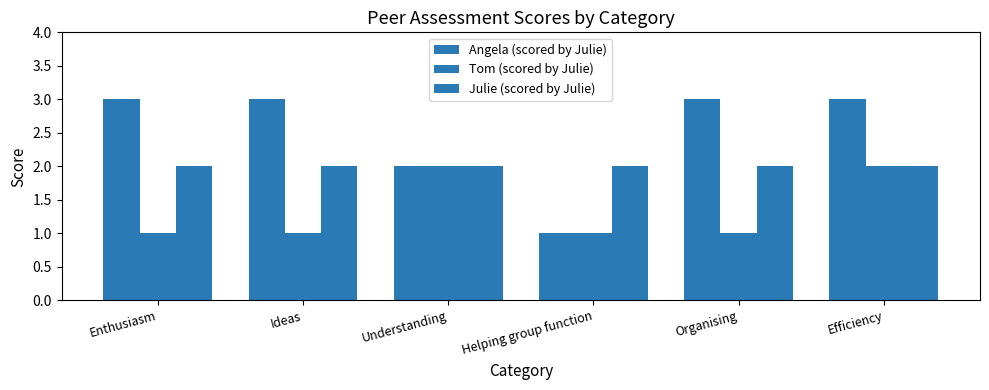

Is the value of Julie (scored by Julie) at Ideas greater than the value of Angela (scored by Julie) at Enthusiasm?

No